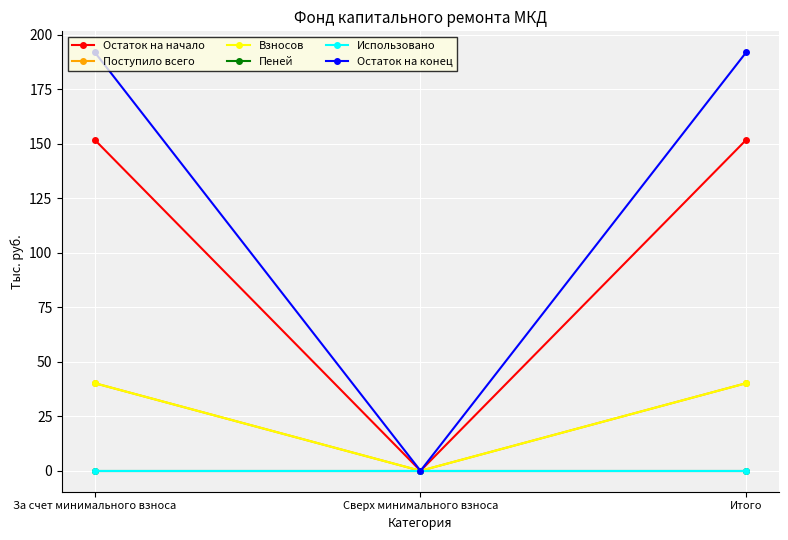

How many lines are shown in the chart?

6